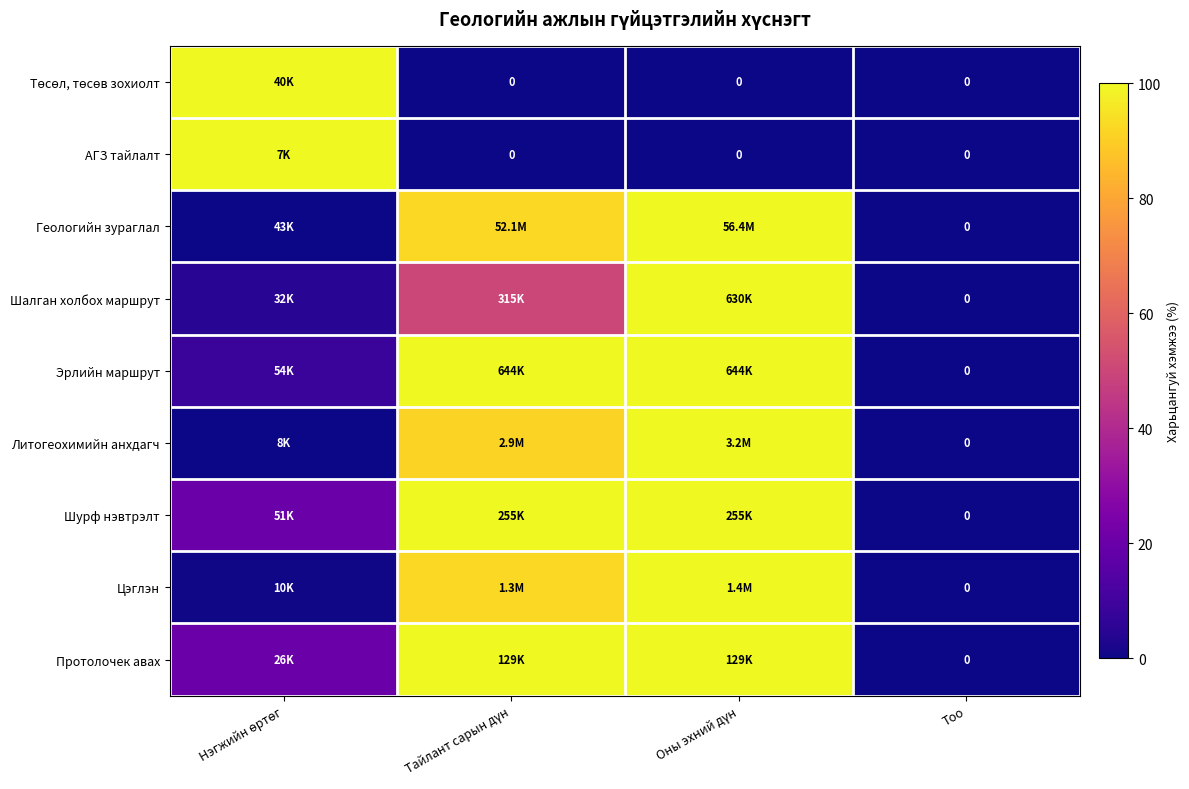

At how many categories does at least one series exceed 59?

3